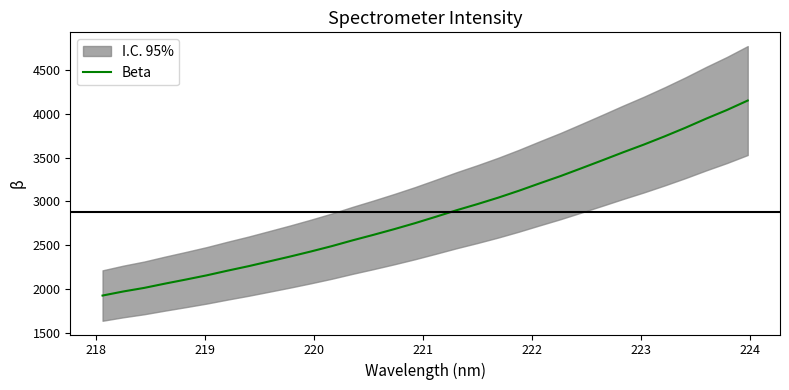

What is the highest value of the Beta series?

4153.3